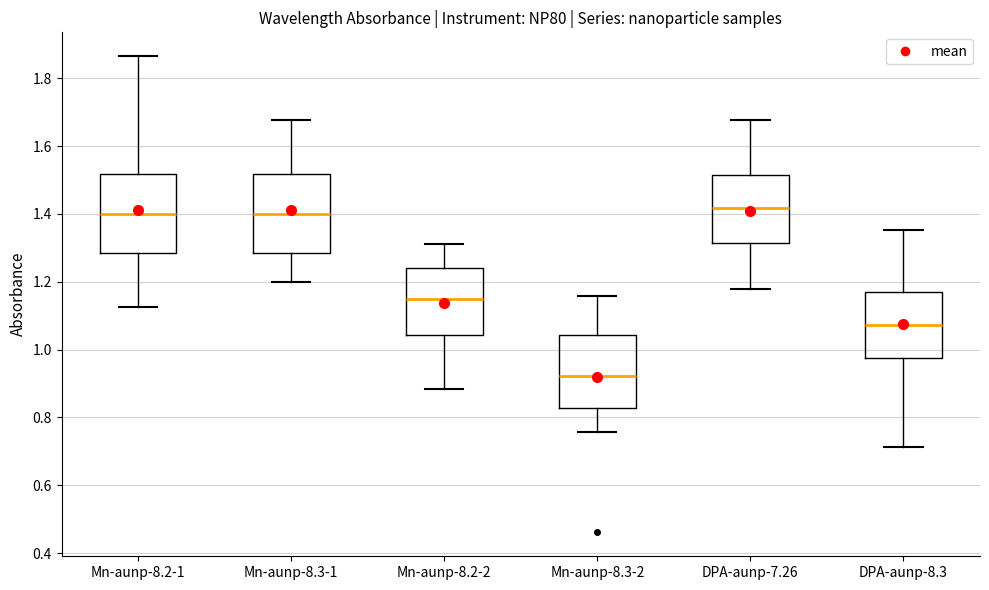

Where is the lower edge of the box for Mn-aunp-8.3-2 on the y-axis? The values are not printed on the chart, so give them approximately, as read against the axis.

0.82